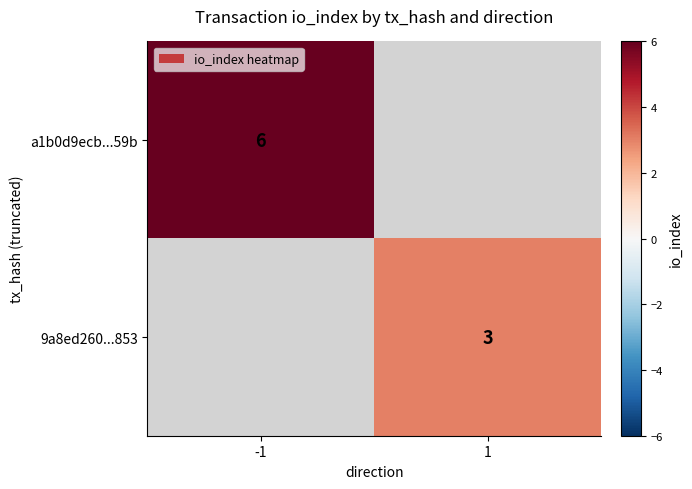

Is it true that 9a8ed260...853 equals 5 at 1?

False